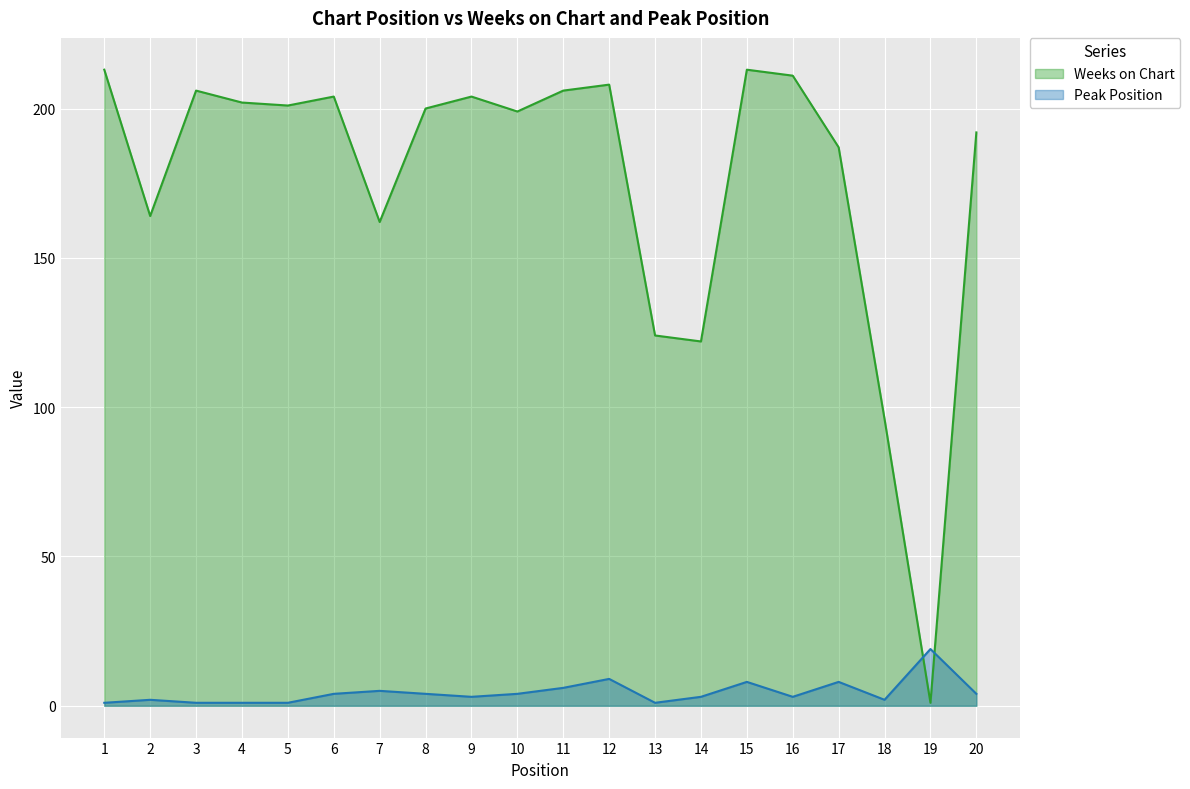

True or false: Peak Position and Weeks on Chart cross at least once.

True